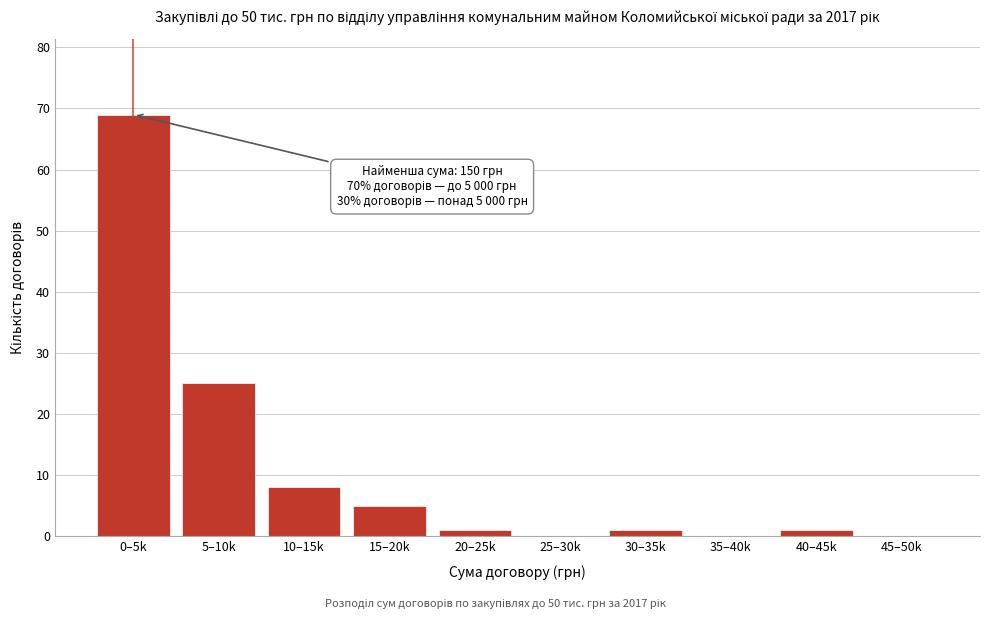

Reading right to left, list all the values displayed in this chart.

45–50k=0	40–45k=1	35–40k=0	30–35k=1	25–30k=0	20–25k=1	15–20k=5	10–15k=8	5–10k=25	0–5k=69